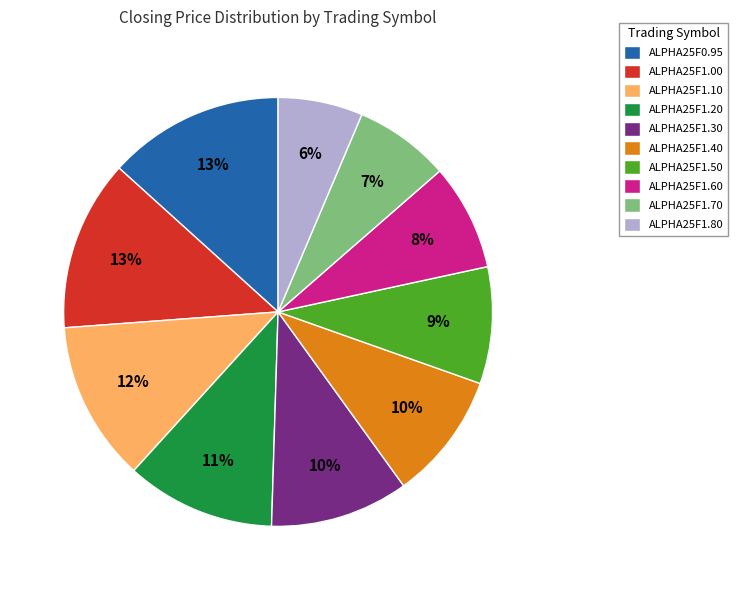

Between ALPHA25F1.00 and ALPHA25F1.60, which is larger?

ALPHA25F1.00